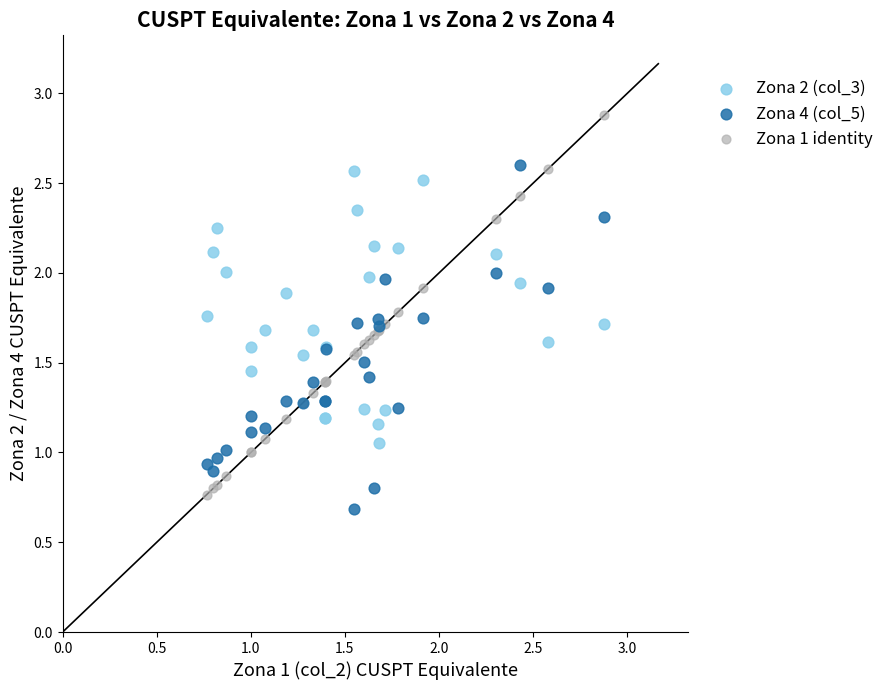

Which series has the widest spread of Y values?

Zona 1 identity